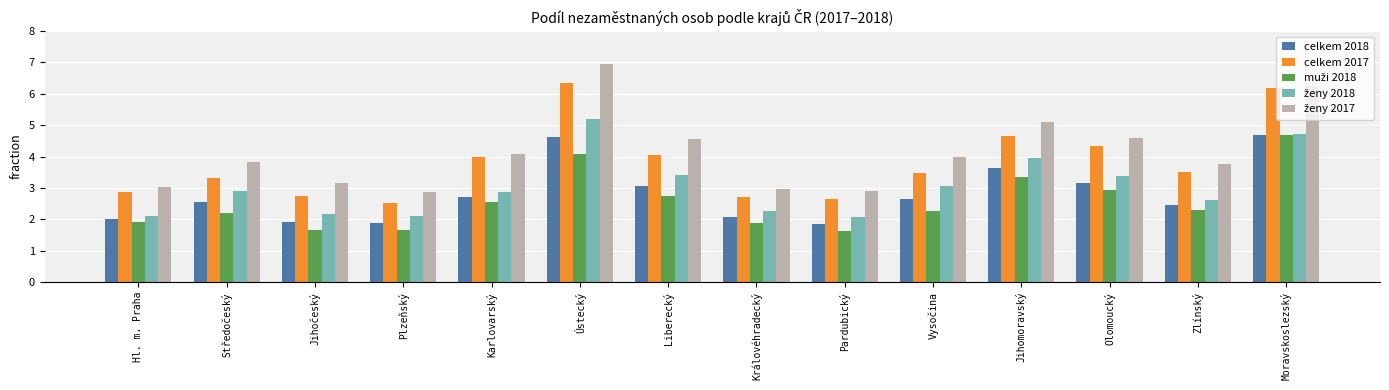

What is the label of the 5th bar from the left?

Karlovarský